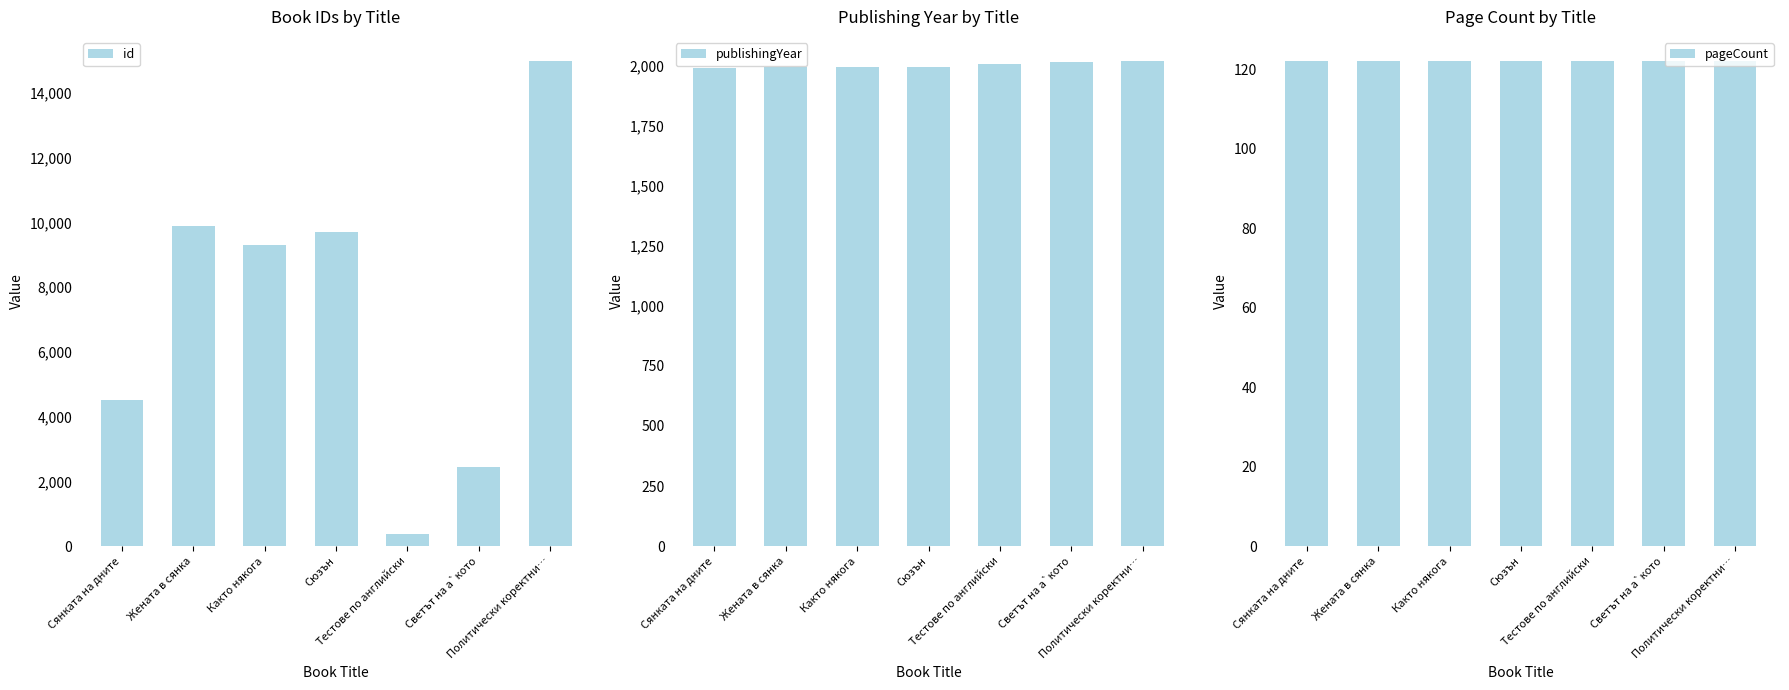

Is the value of publishingYear at Както някога greater than the value of id at Сянката на дните?

No